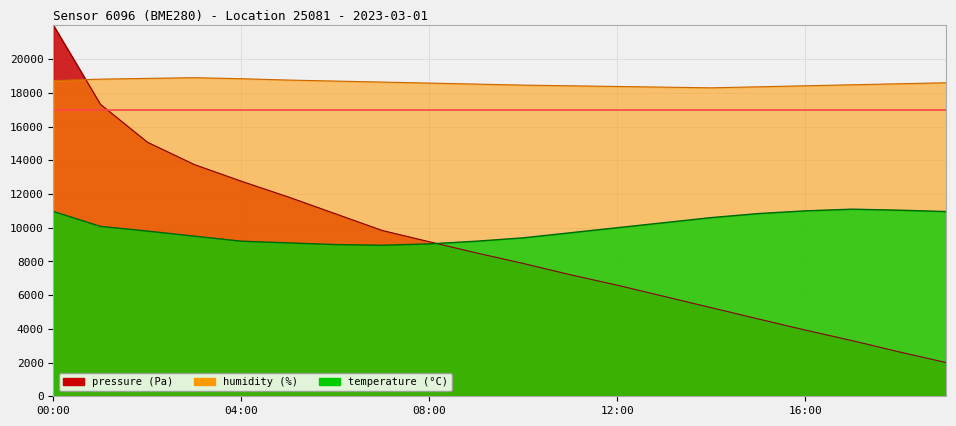

What is the minimum value for humidity_line?

18300.0